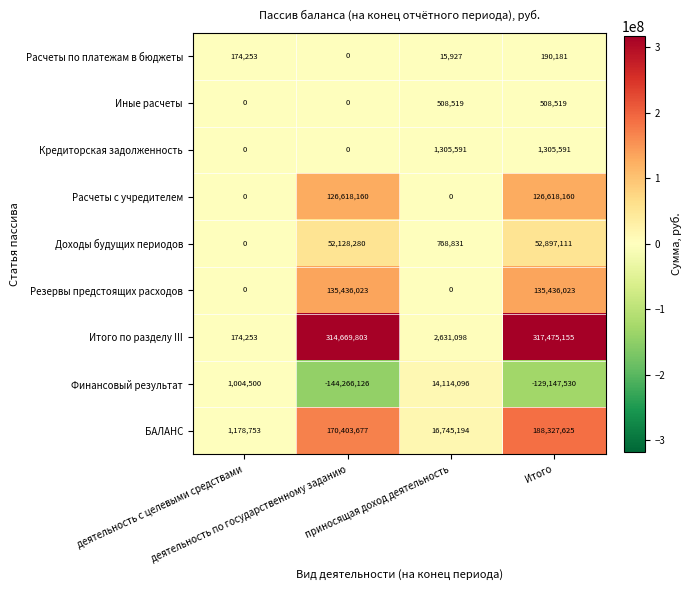

What is the maximum value for Расчеты по платежам в бюджеты?

190181